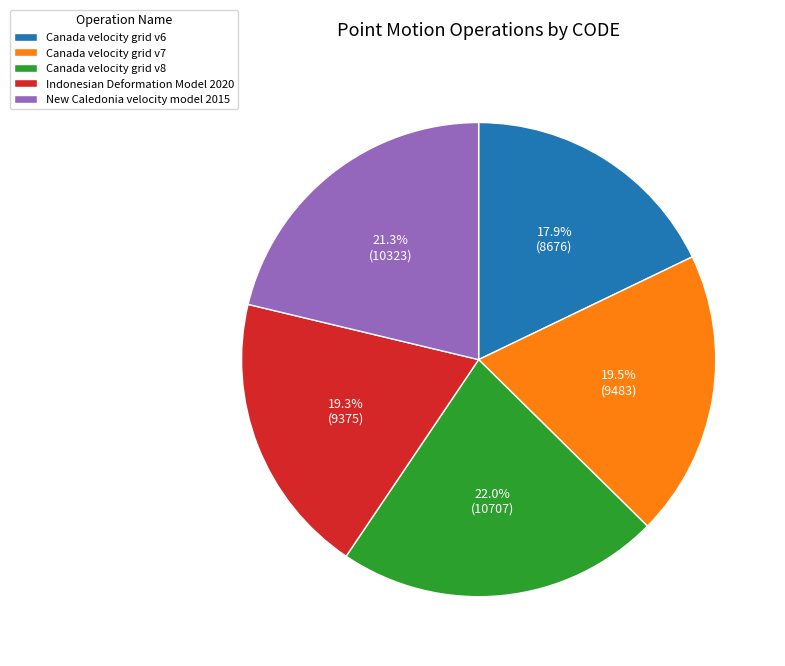

What portion of the pie excludes Canada velocity grid v7?

80.5%